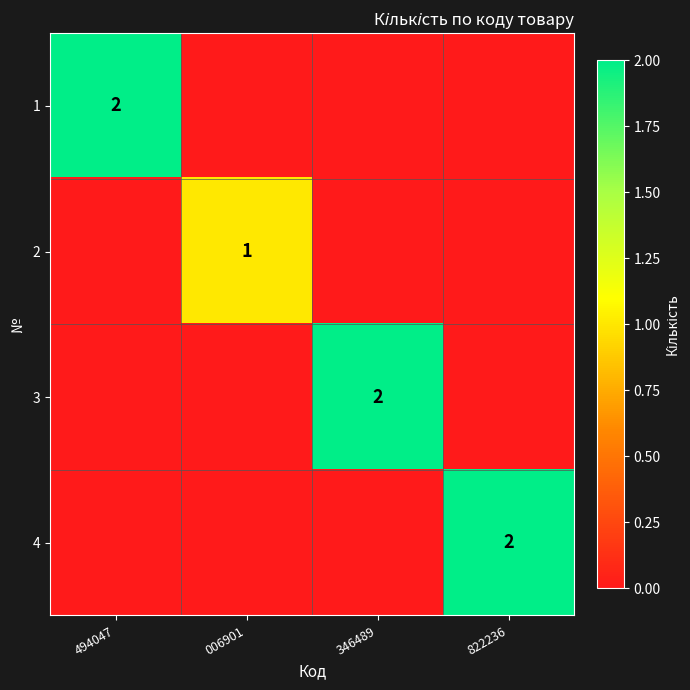

The value of 3 at 346489 is 4. True or false?

False